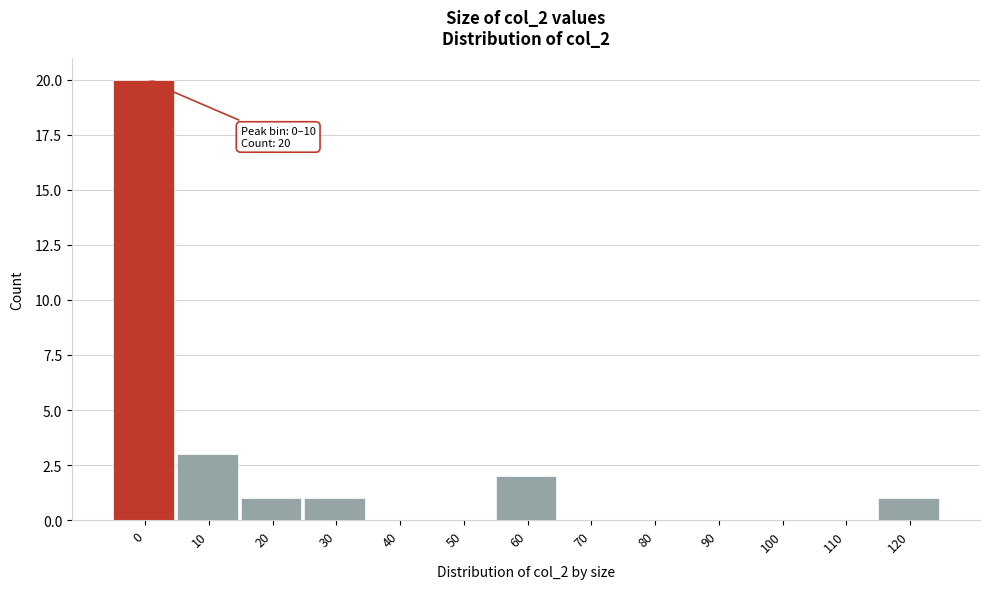

Reading left to right, extract all data points from this chart.

0=20	10=3	20=1	30=1	40=0	50=0	60=2	70=0	80=0	90=0	100=0	110=0	120=1